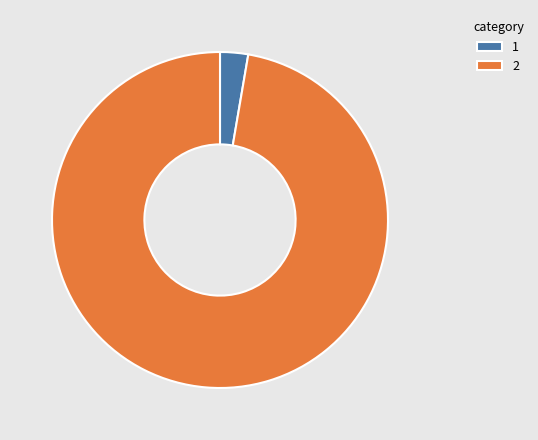

Rank the categories by value from lowest to highest.

1, 2